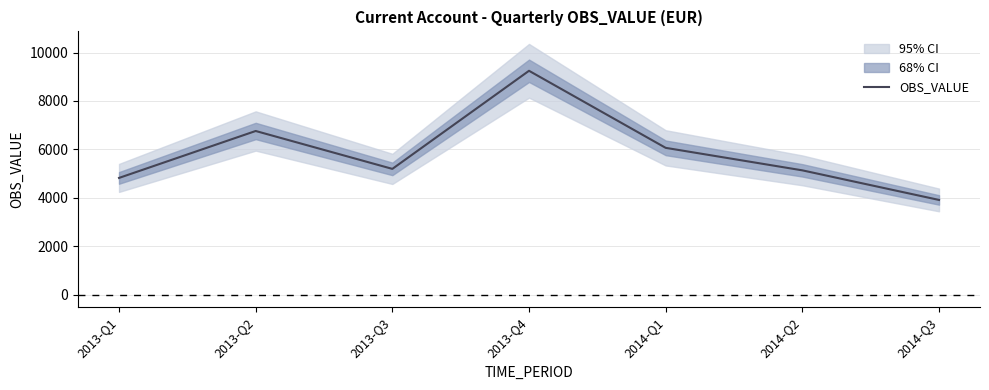

Reading left to right, list all the values displayed in this chart.

2013-Q1=4820.6	2013-Q2=6759.1	2013-Q3=5193.9	2013-Q4=9246.1	2014-Q1=6062.8	2014-Q2=5133.4	2014-Q3=3911.1